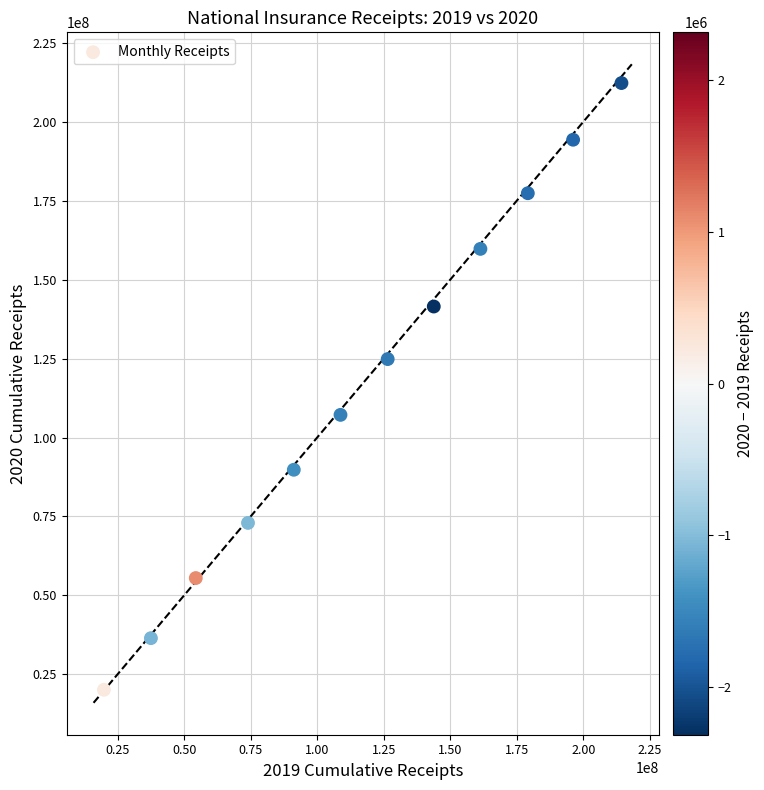

What is the range of Y values (max minus min)?

192197212.3